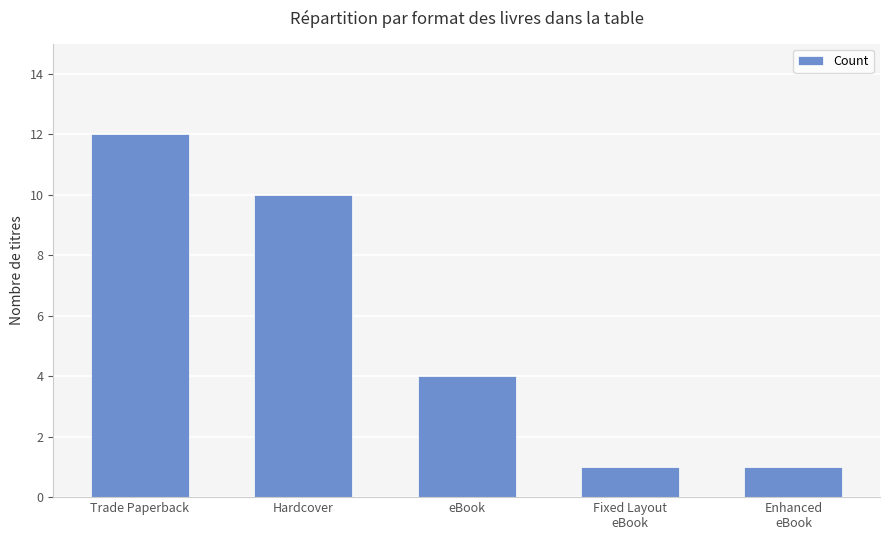

What is the difference between the maximum and minimum values?

11